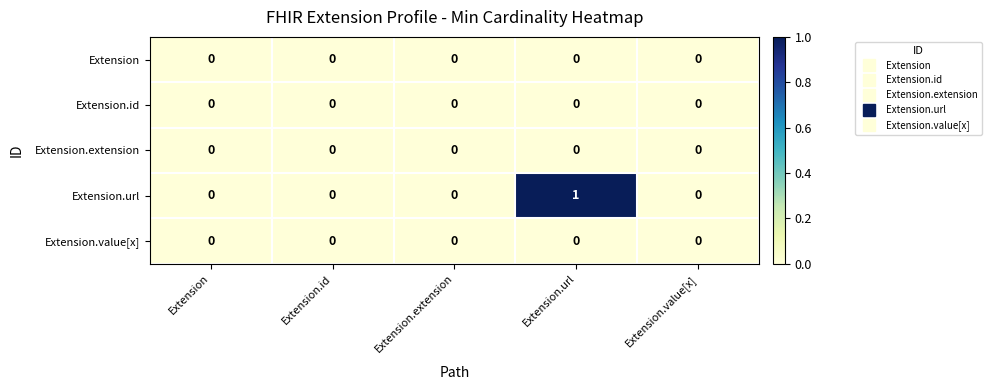

Is it true that Extension.id equals 0 at Extension?

True